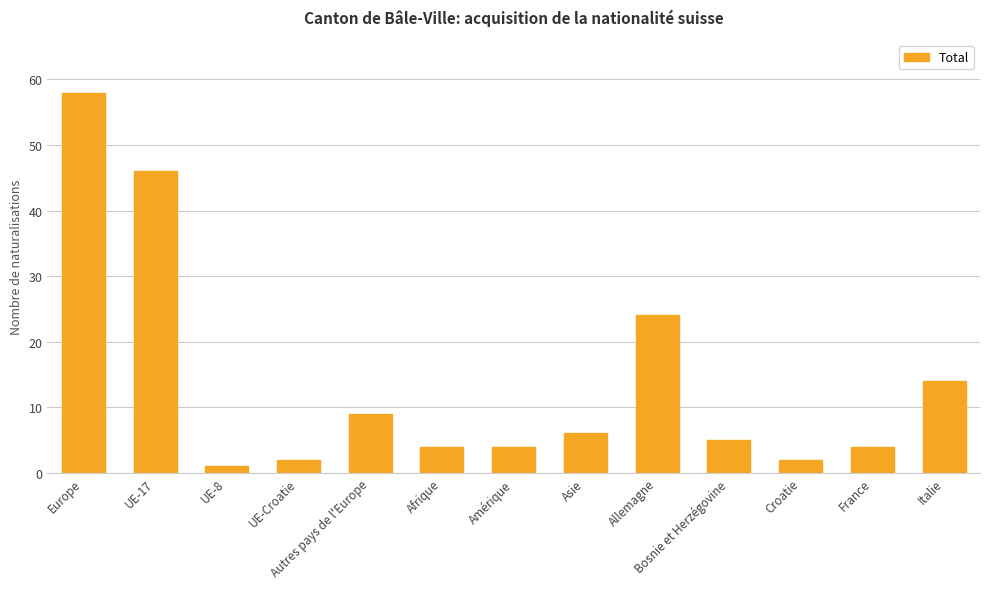

Does the chart contain any negative values?

No